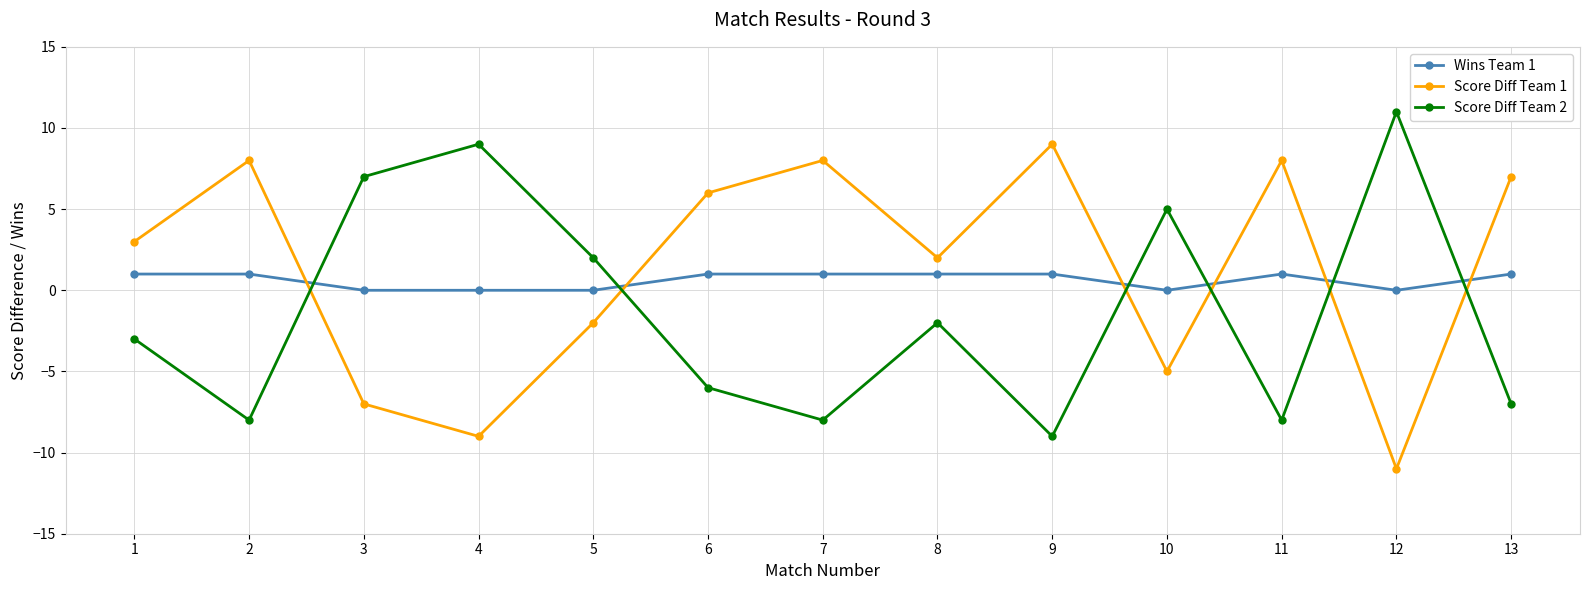

Count the number of data series in this chart.

3